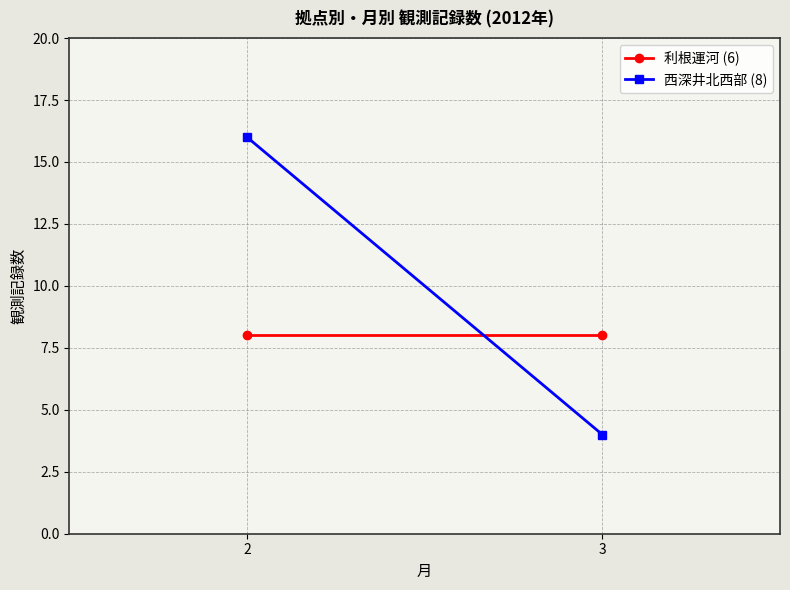

What is the spread (max minus min) of values at 3?

4